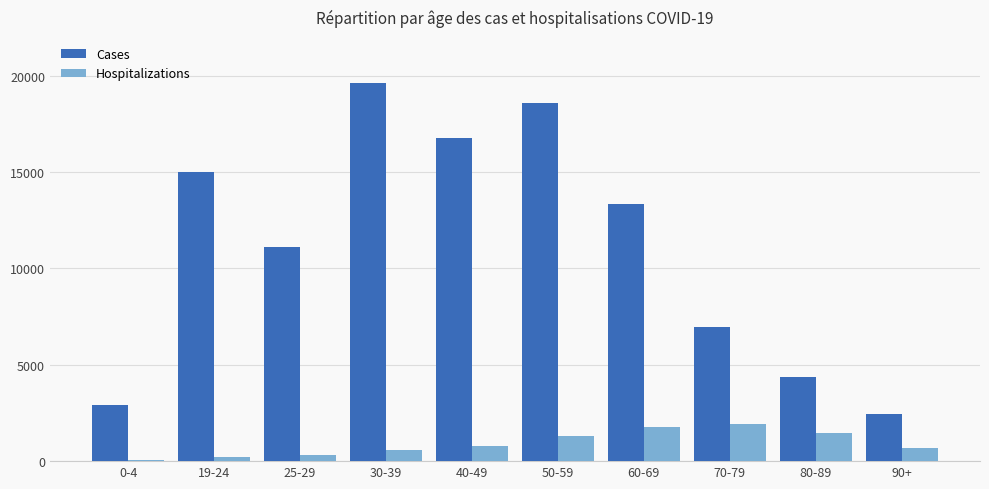

Which category has the lowest value in the Cases series?

90+